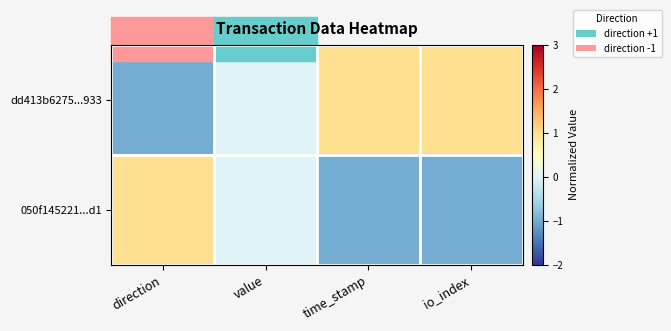

What is the smallest value displayed?

-1